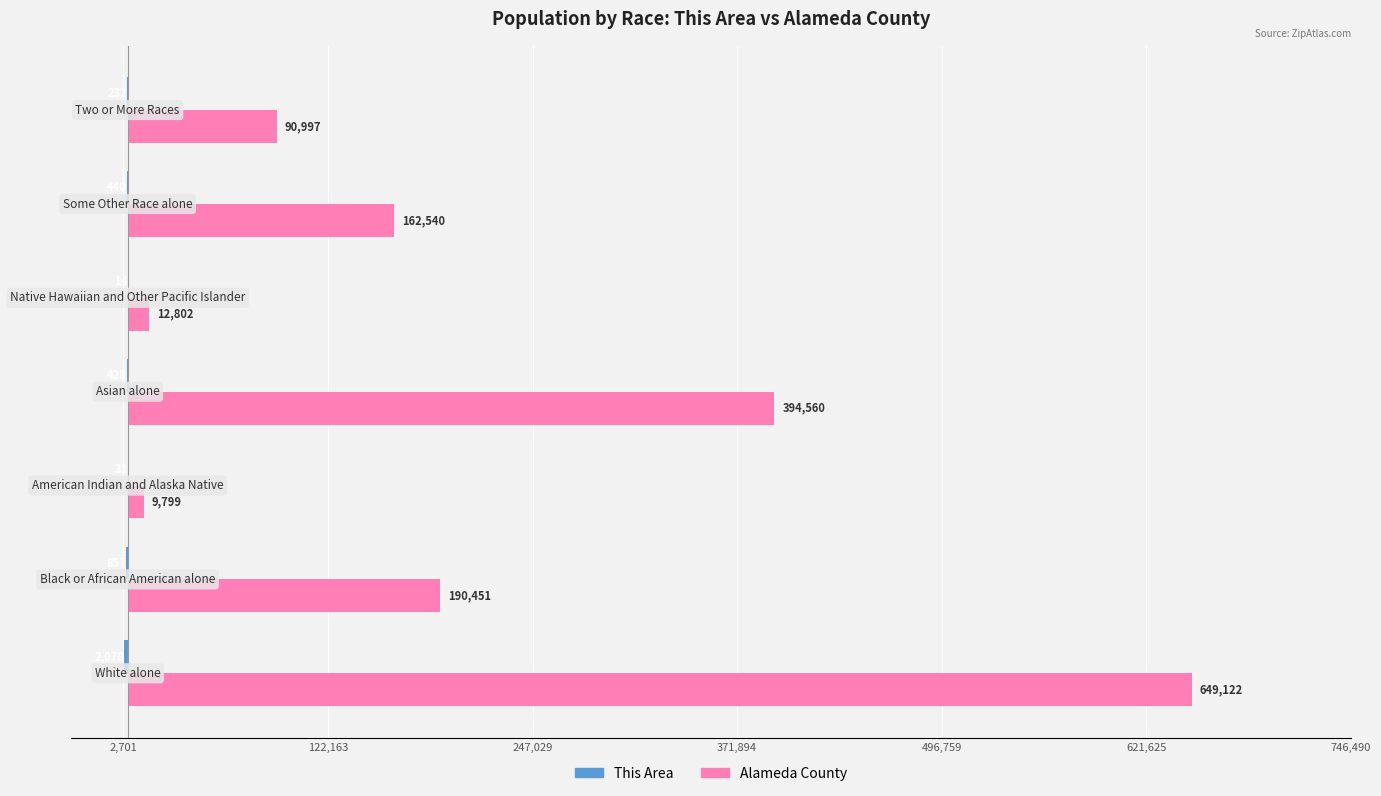

What is the maximum value for Alameda County?

649122